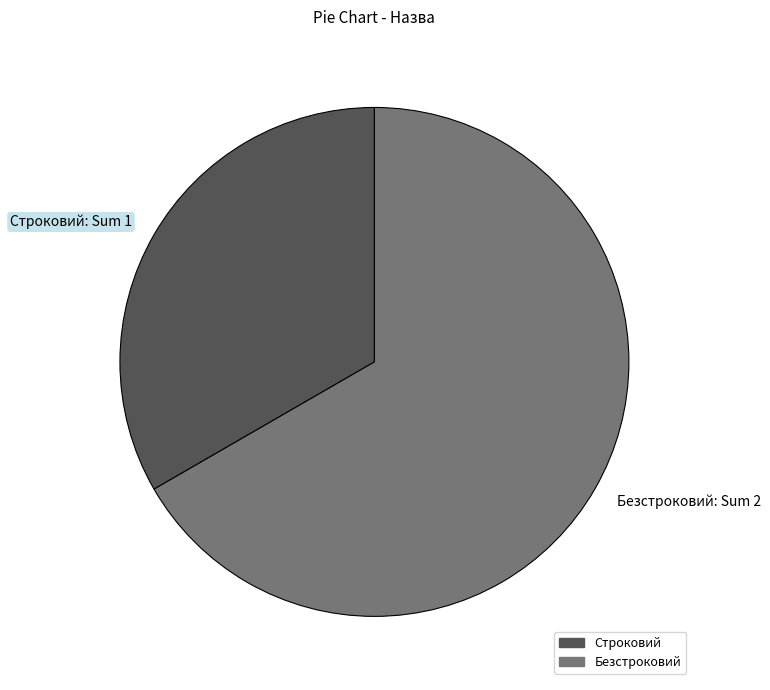

The Строковий slice represents 24% of the pie. True or false?

False